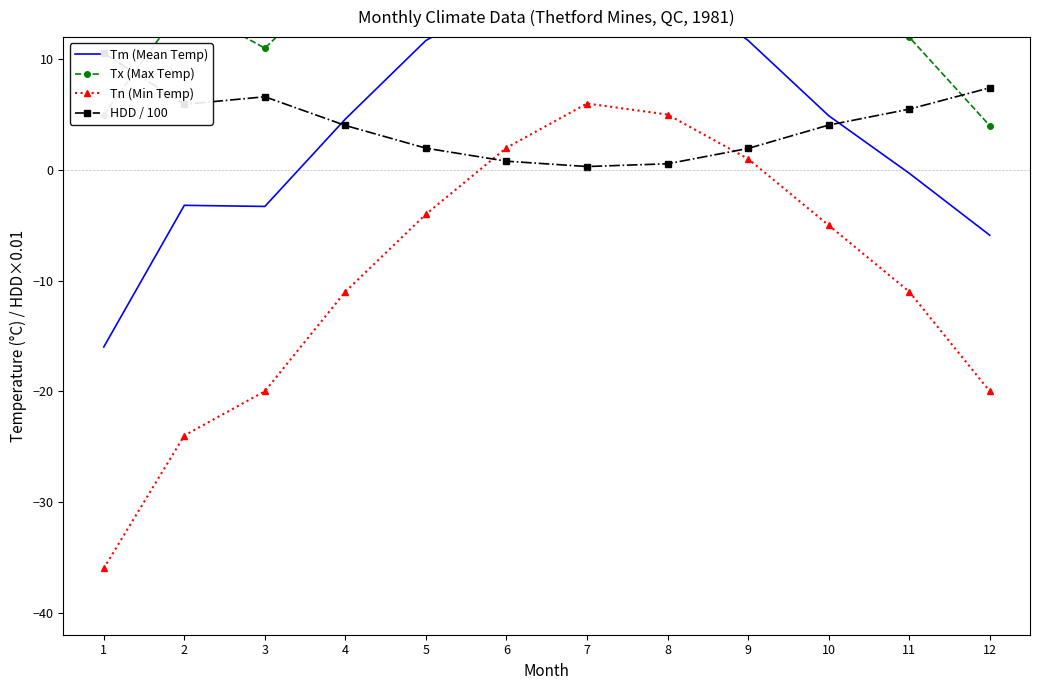

What is the difference between the highest and lowest values at 11?

23.0